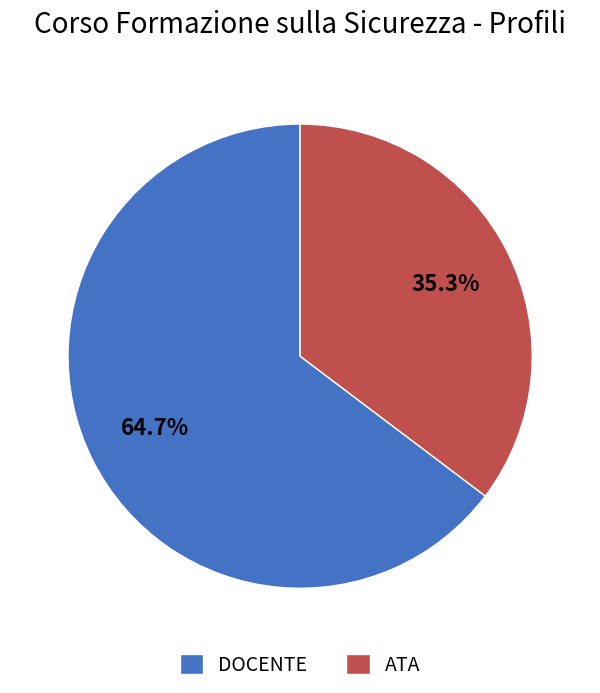

Approximately how many times larger is the value at ATA compared to DOCENTE?

0.5